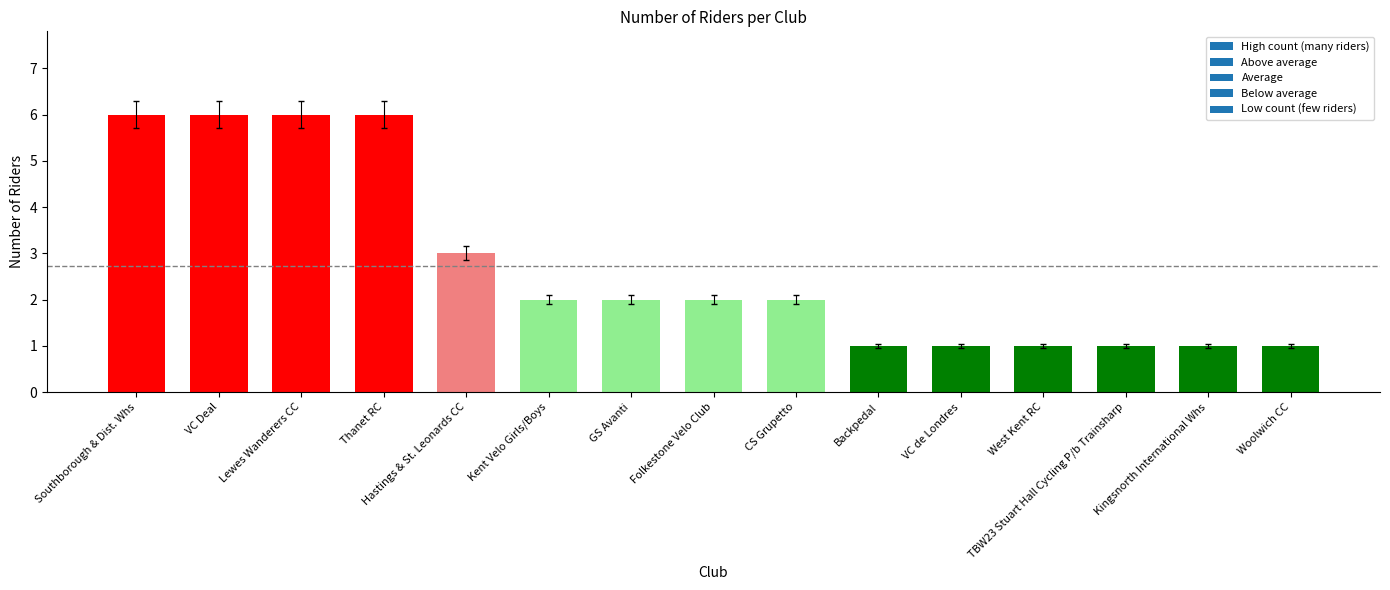

True or false: the data shows 1 at CS Grupetto.

False